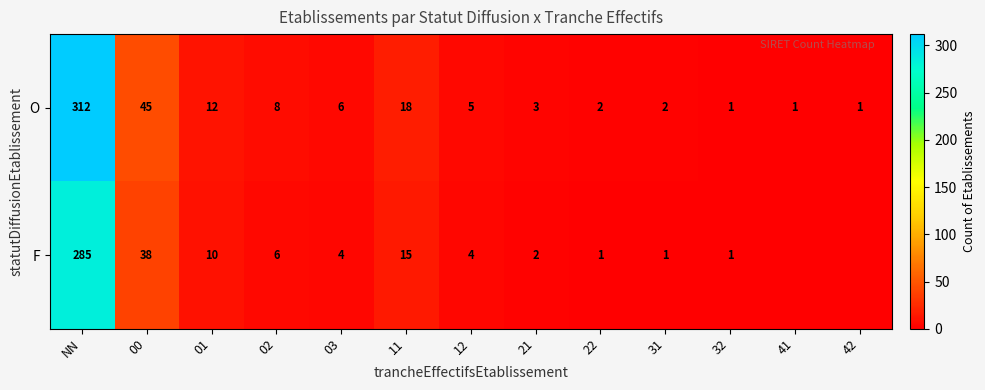

What is the difference between the highest and lowest values at 41?

1